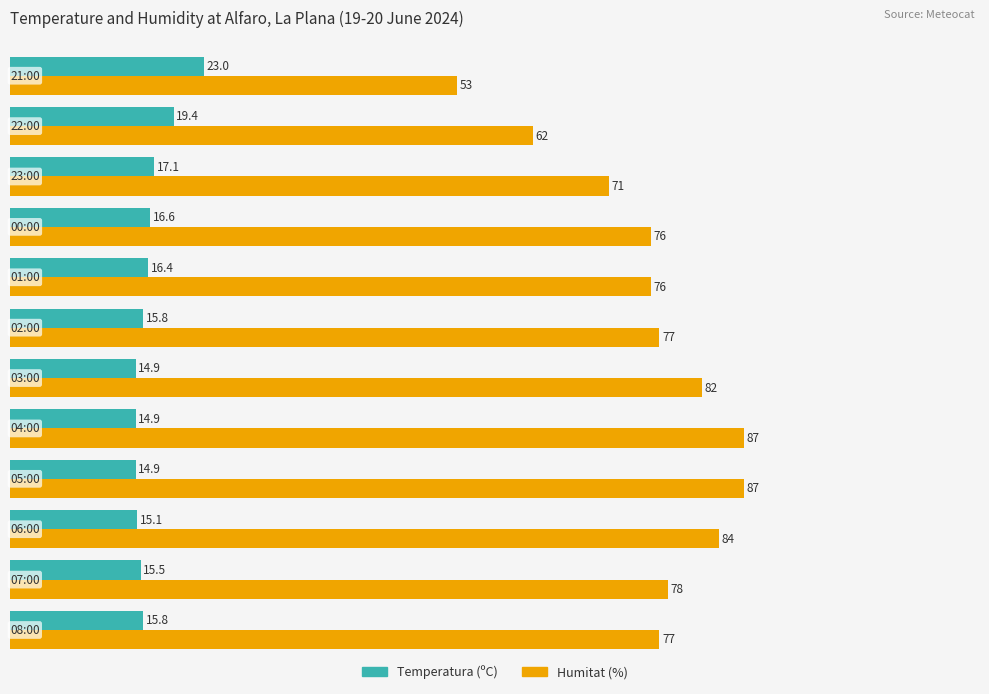

At how many categories does at least one series exceed 45?

12